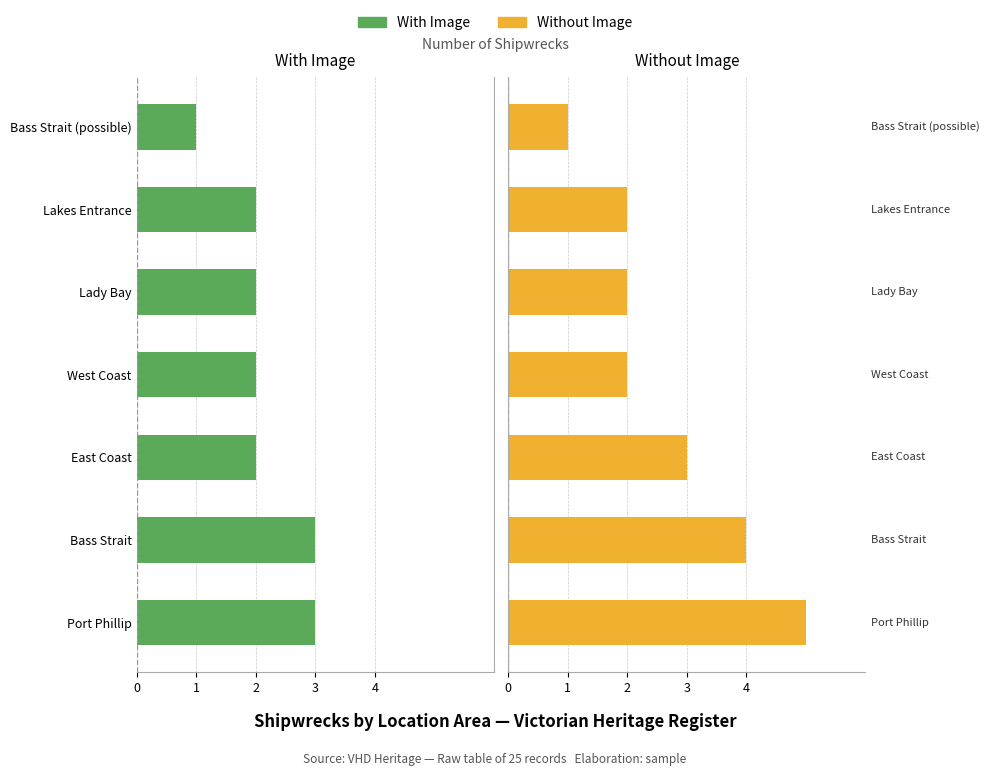

At Lakes Entrance, list the series in order from largest to smallest.

Without Image, With Image